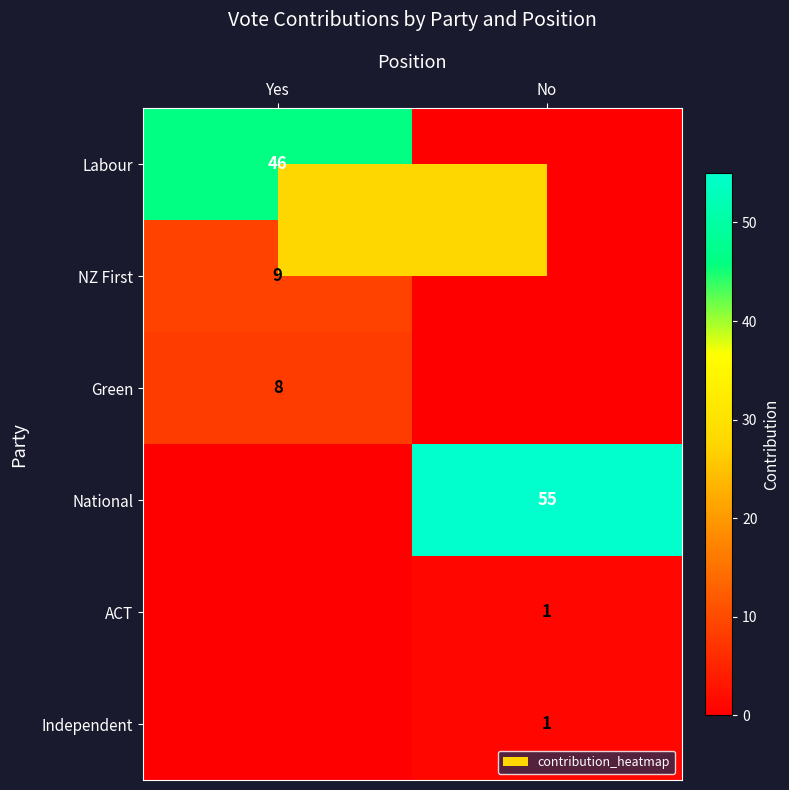

Which series has the largest total across all categories?

National